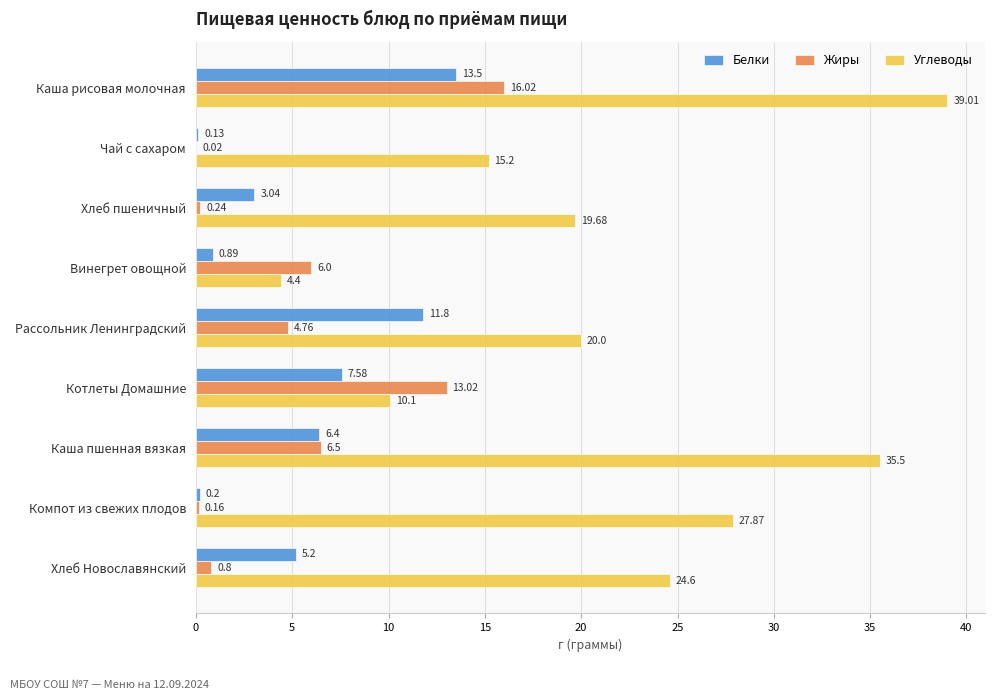

Which series has the largest total across all categories?

Углеводы